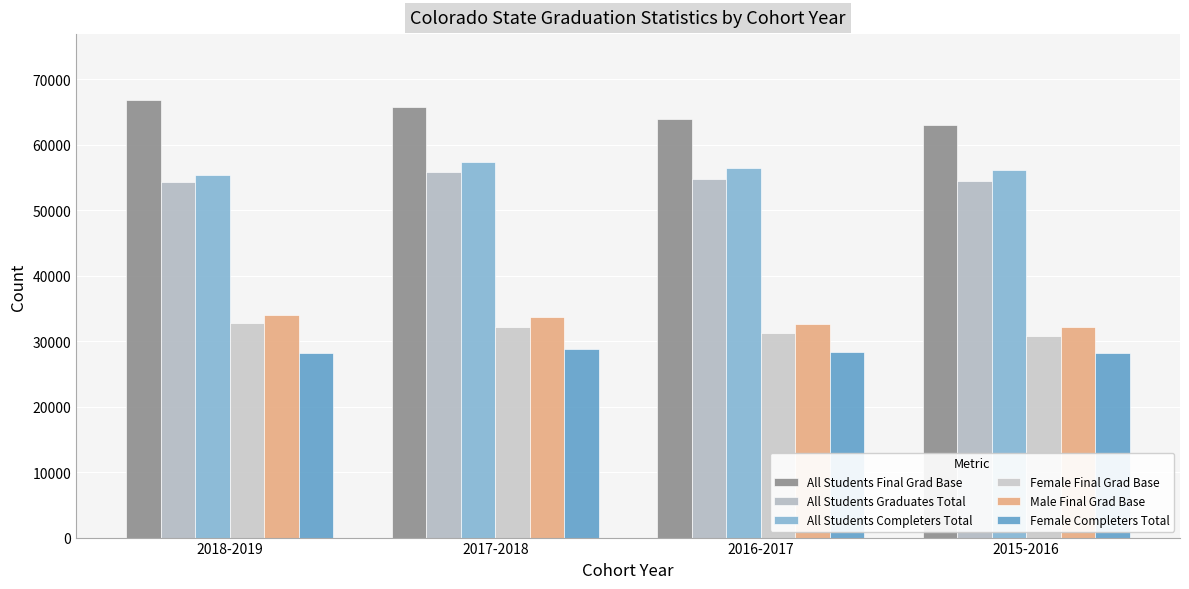

How many All Students Completers Total values are between 56114 and 57309?

3